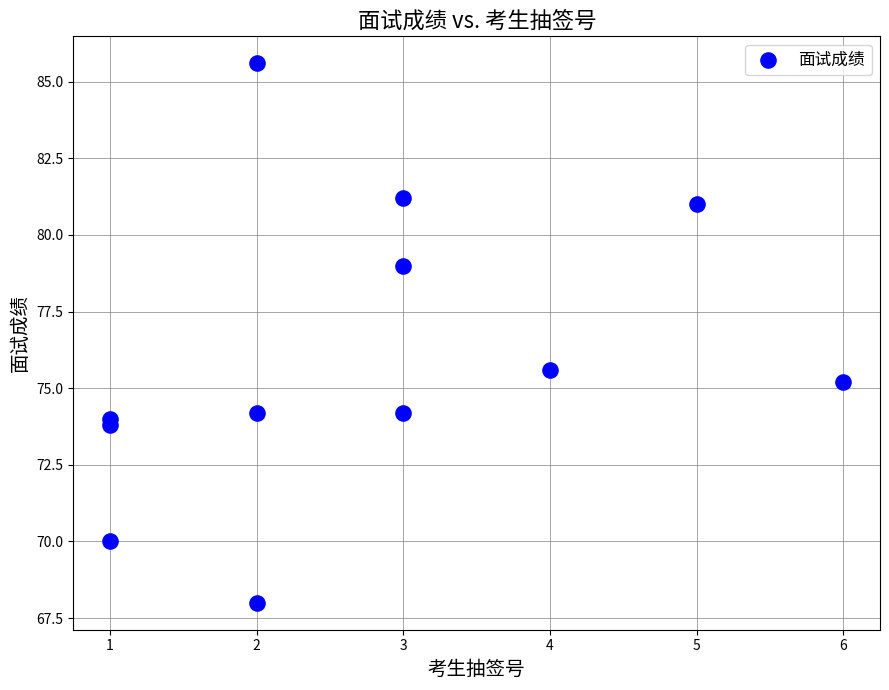

What is the range of Y values (max minus min)?

17.6